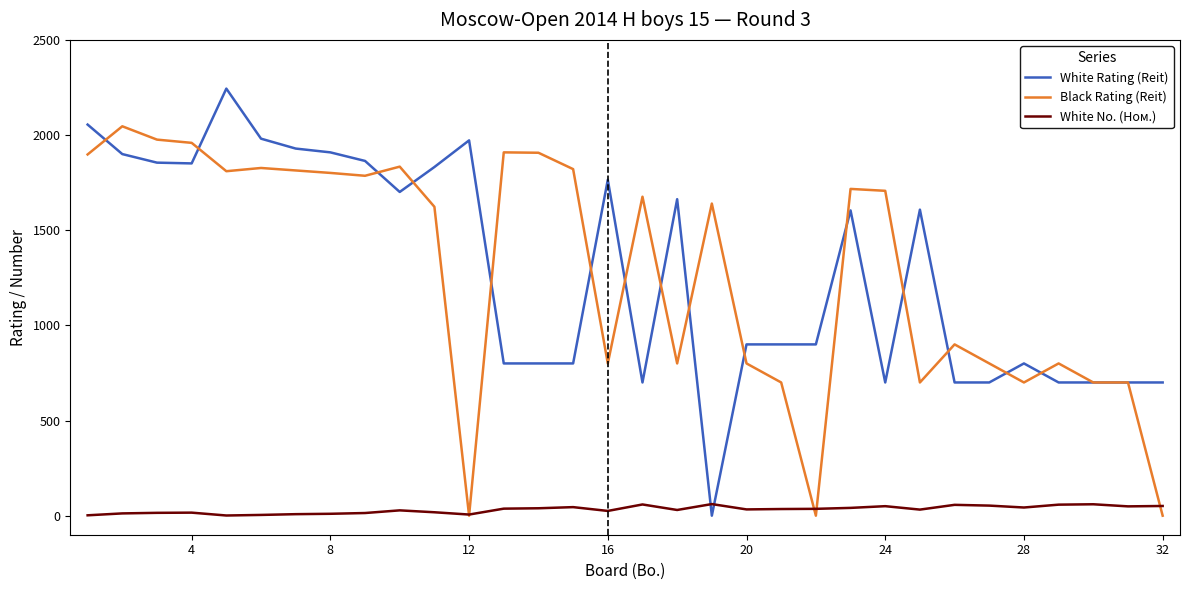

Rank the series by their maximum value, from highest to lowest.

White Rating (Reit), Black Rating (Reit), White No. (Ном.)